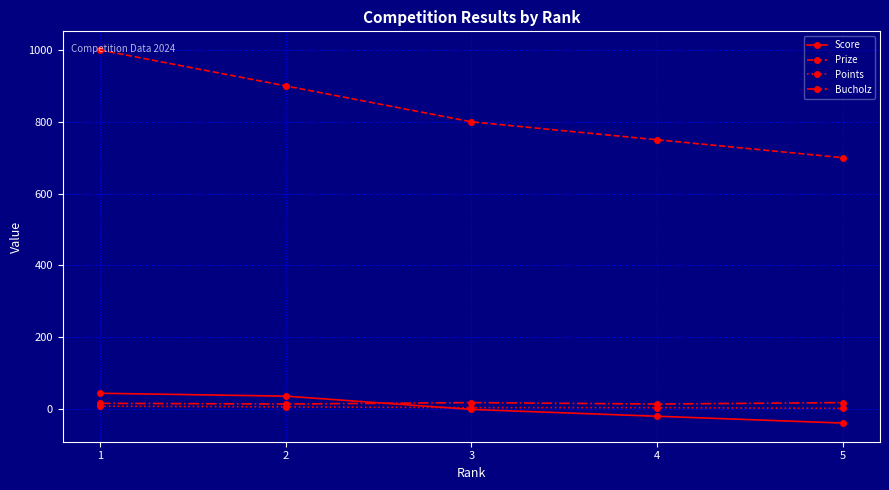

What is the lowest value of the Prize series?

700